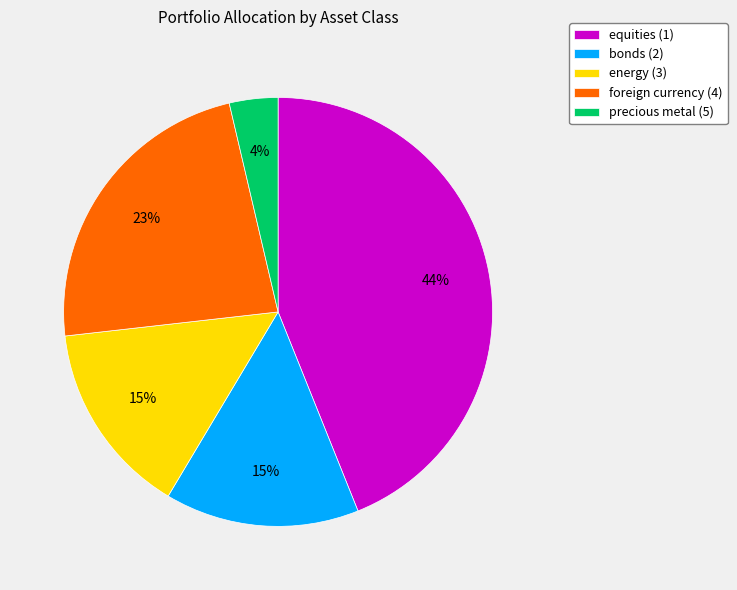

To the nearest percent, what percentage of the pie is equities (1)?

44%